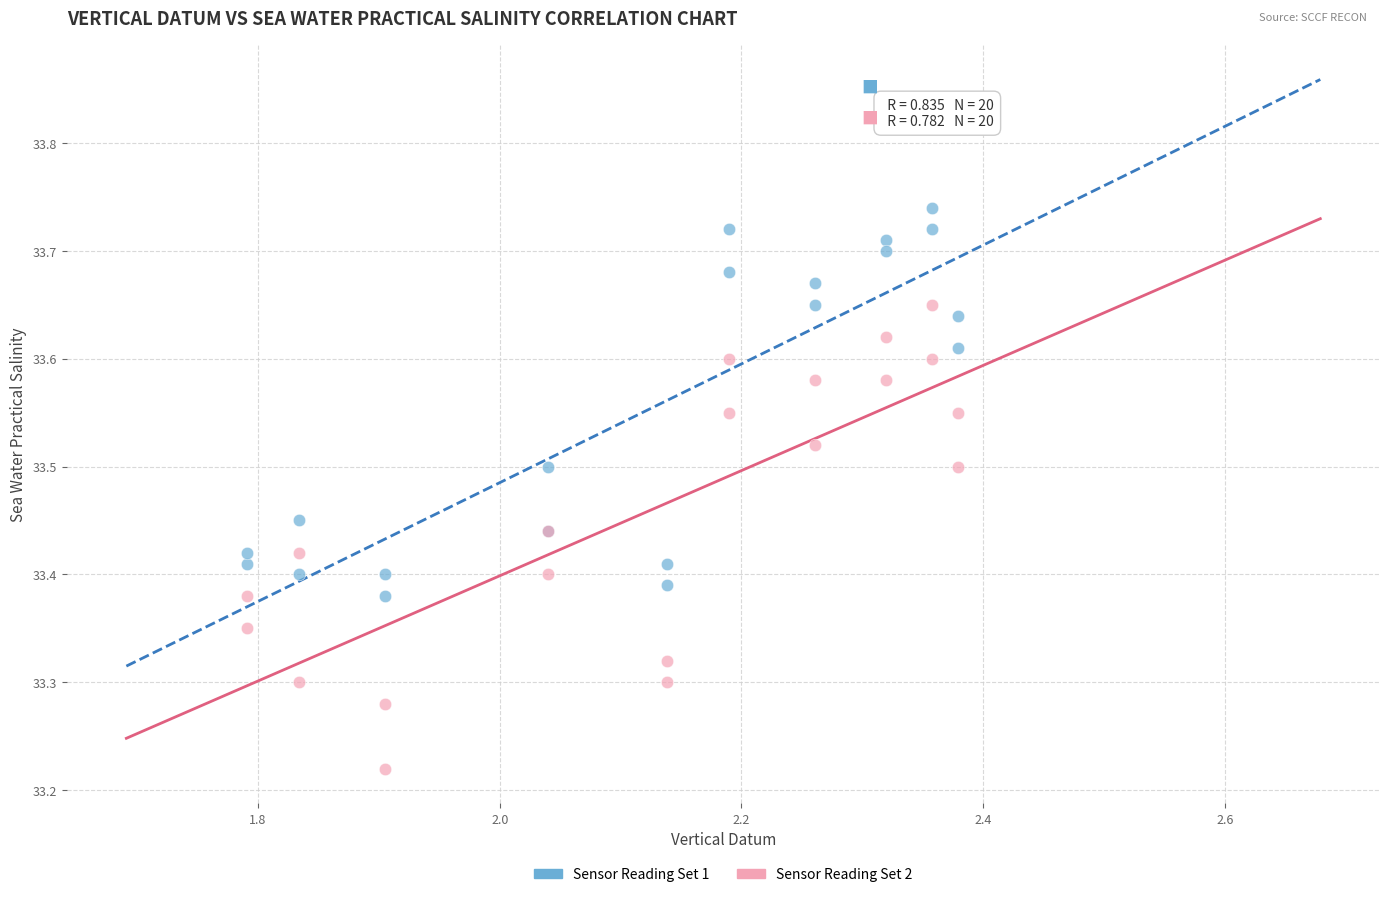

Which series has the widest spread of Y values?

Sensor Reading Set 2